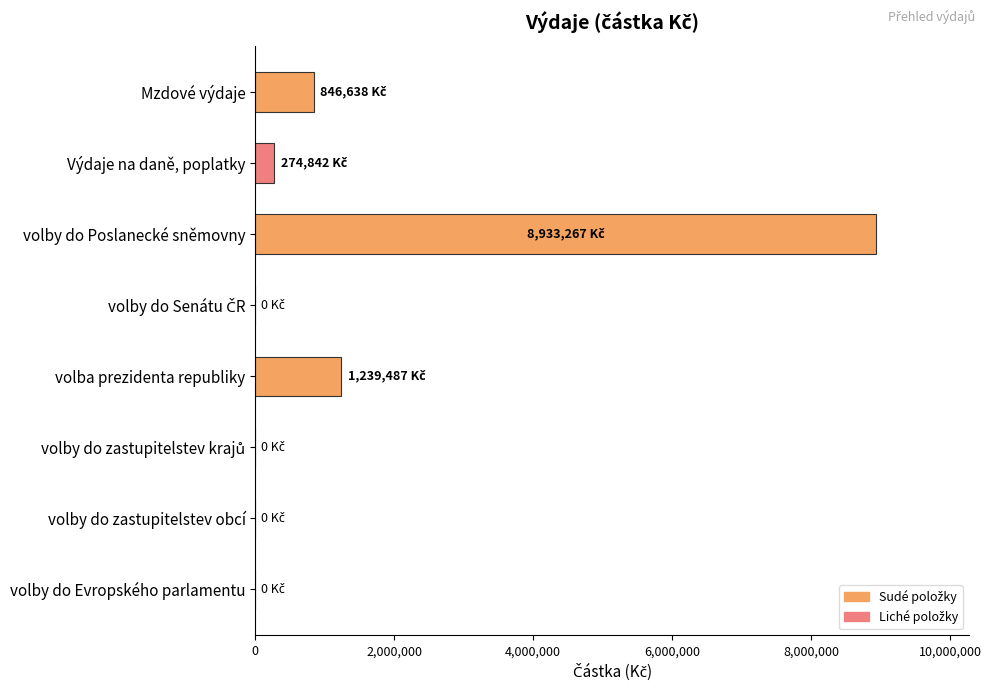

Between volby do Evropského parlamentu and volby do Poslanecké sněmovny, which is larger?

volby do Poslanecké sněmovny